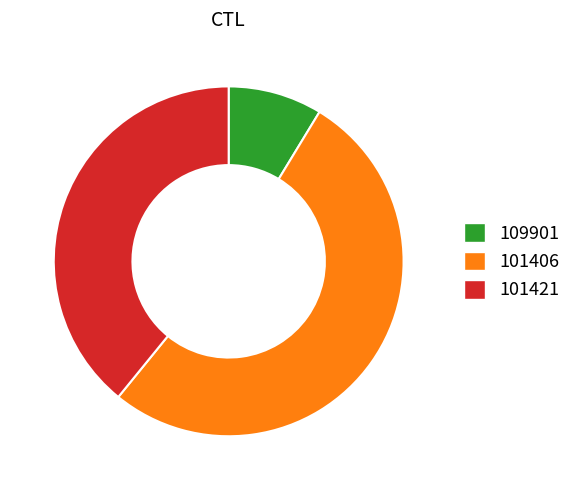

Which category accounts for the majority?

101406